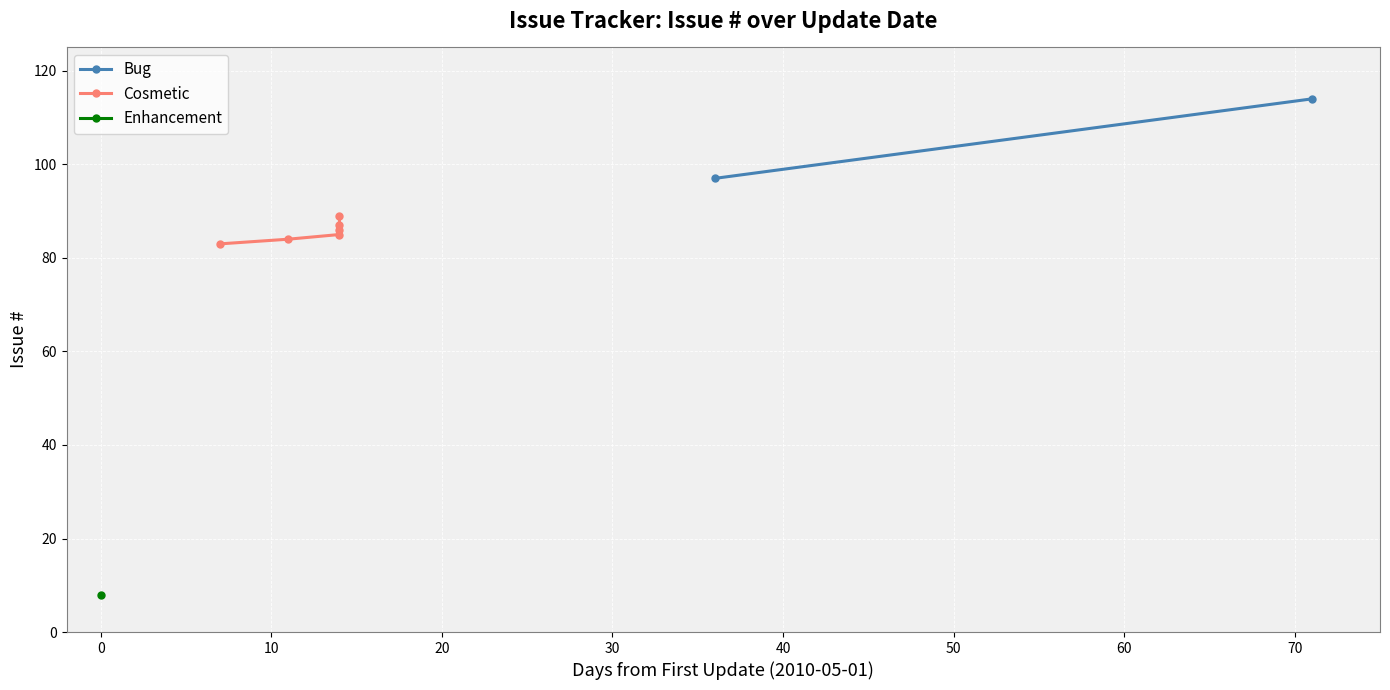

The value at 2010-05-15 is 114. True or false?

False